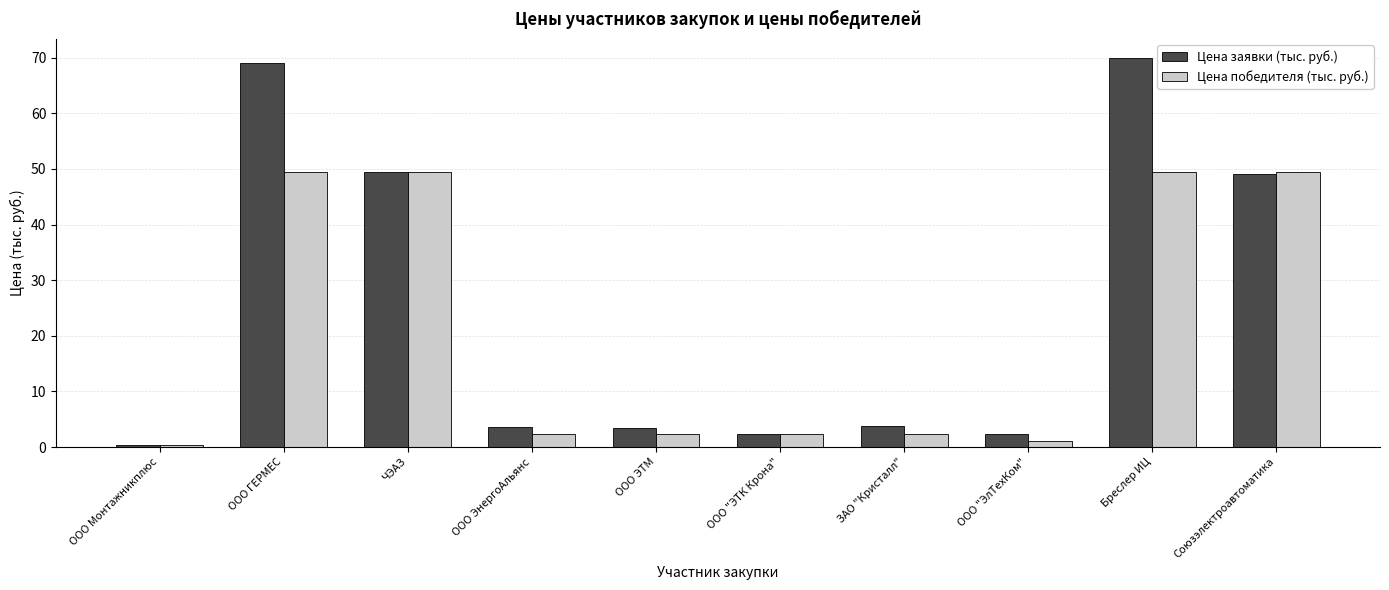

How many bars are there in total?

20